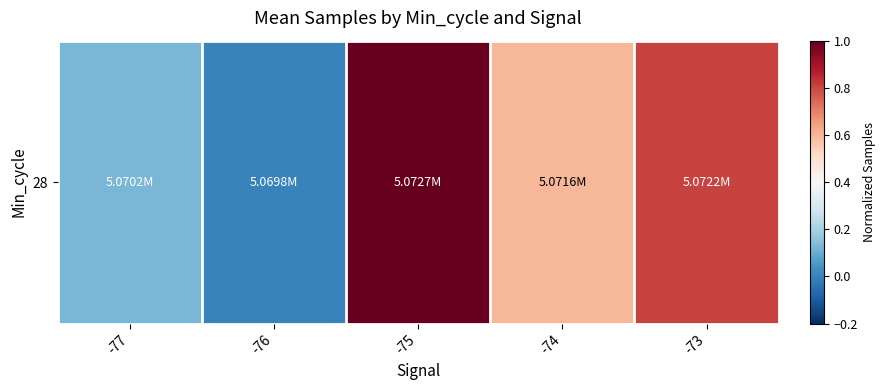

What is the change in value from -75 to -74?

-0.4